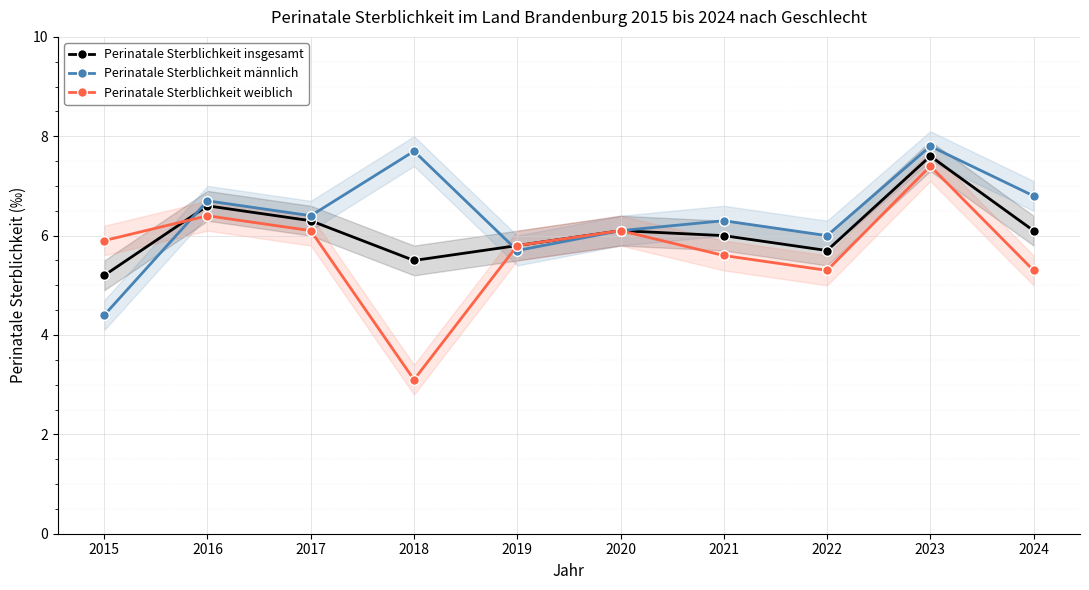

Where is the first local maximum for Perinatale Sterblichkeit männlich?

2016